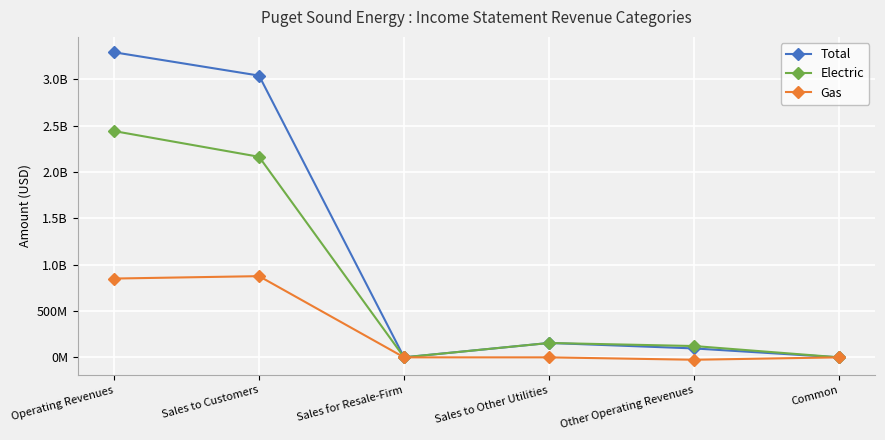

The value of Total at Sales to Other Utilities is 155333122.2. True or false?

True